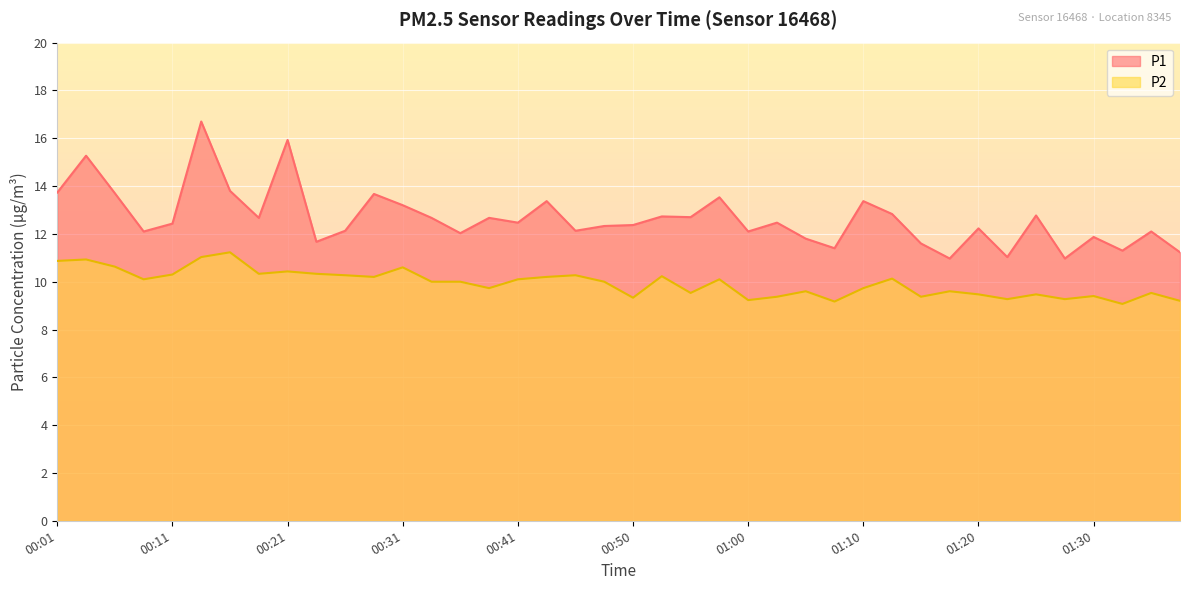

In P1, how many points are higher than both neighbors (excluding endpoints)?

14